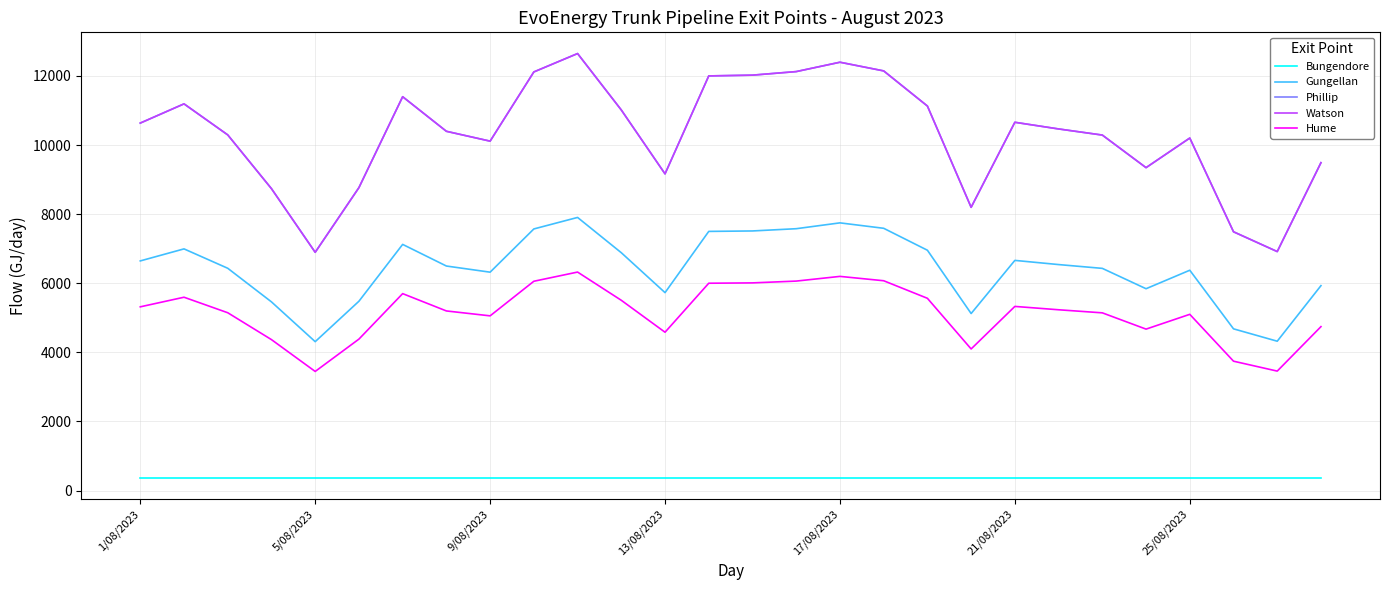

Does the chart have visible grid lines?

Yes